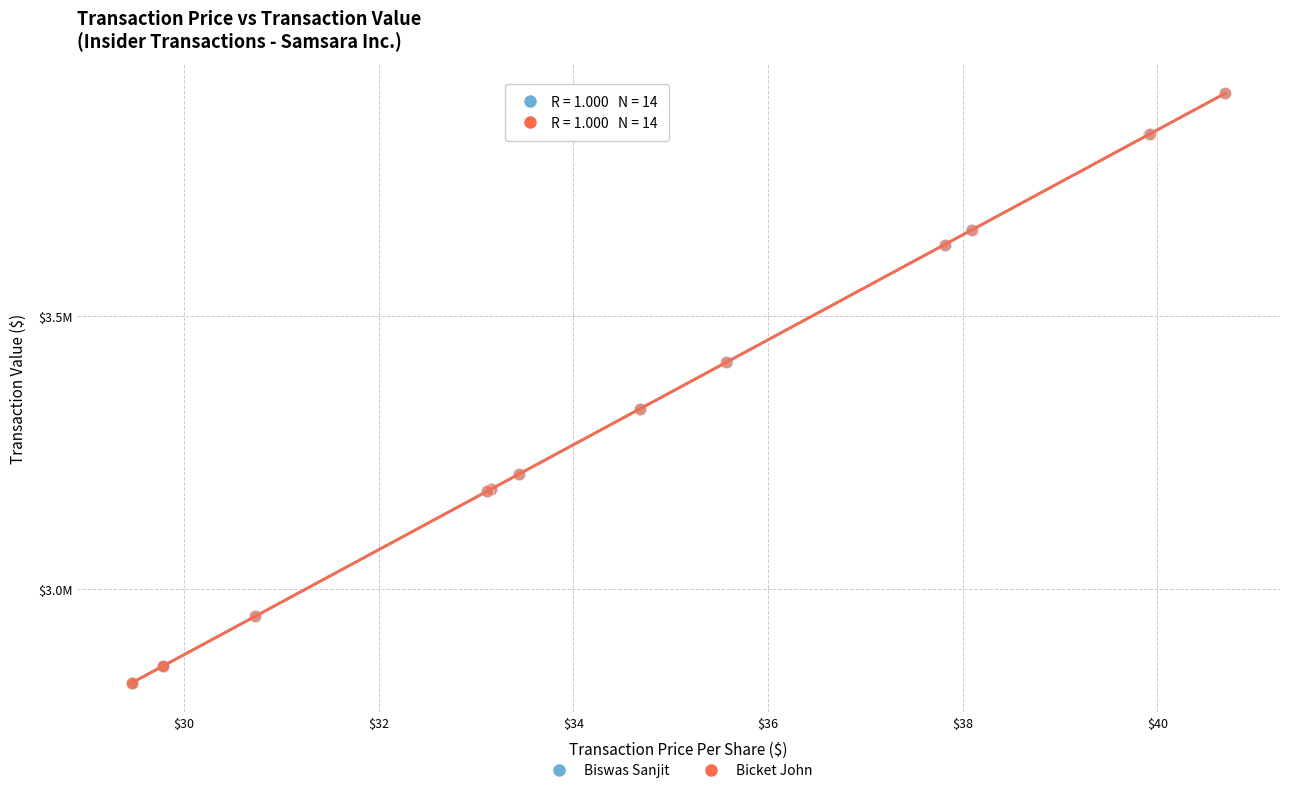

What are all the series names shown in the legend?

Biswas Sanjit, Bicket John